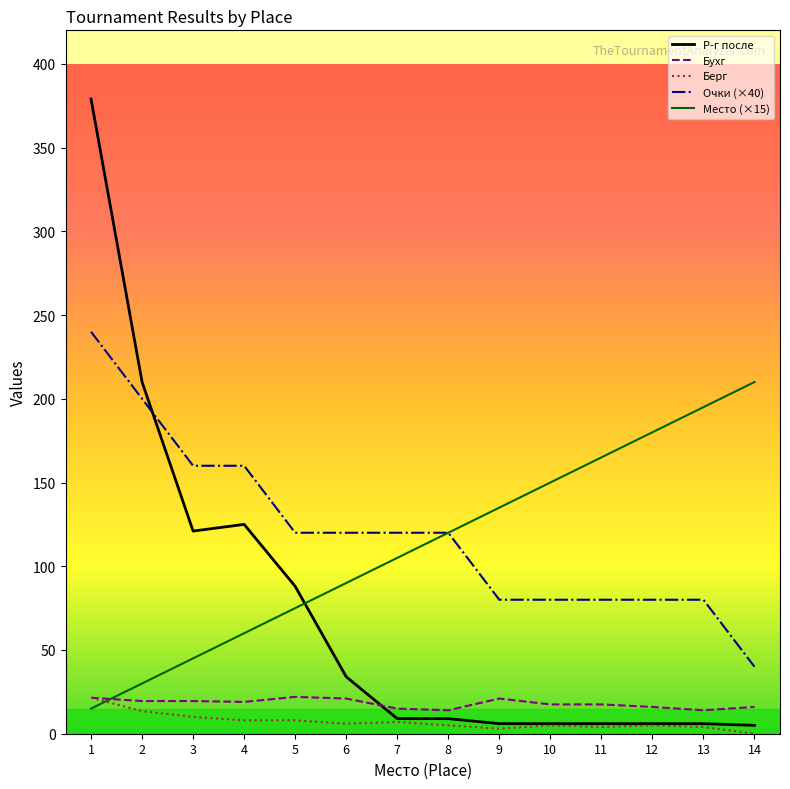

Is it true that Берг equals 4.0 at 13?

True